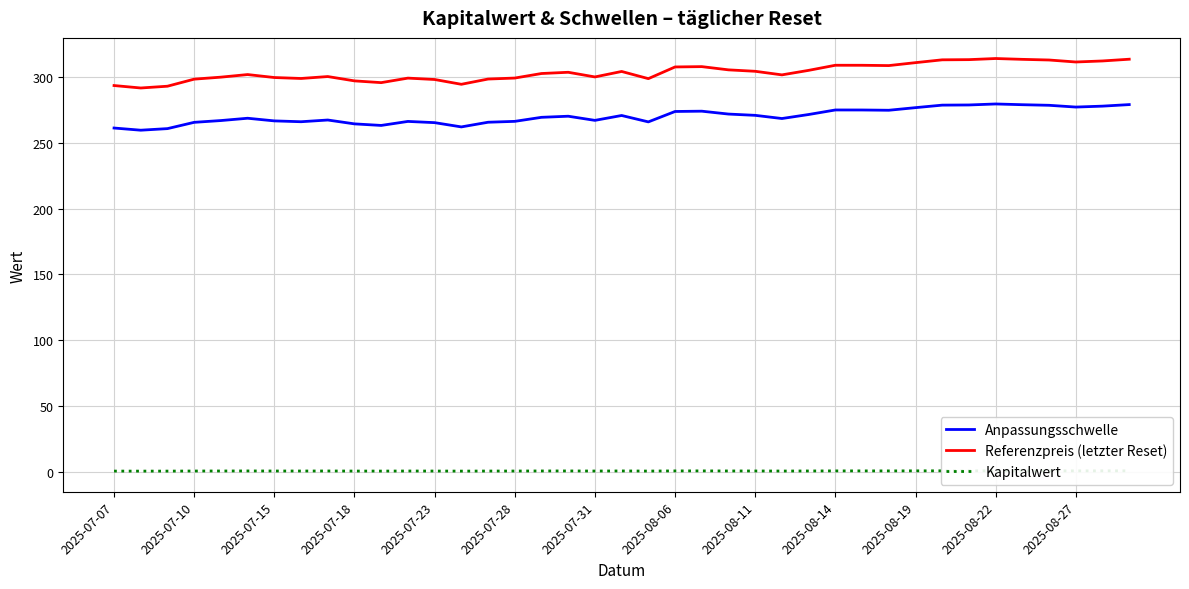

The Anpassungsschwelle series shows 359.4 at 2025-07-31. True or false?

False